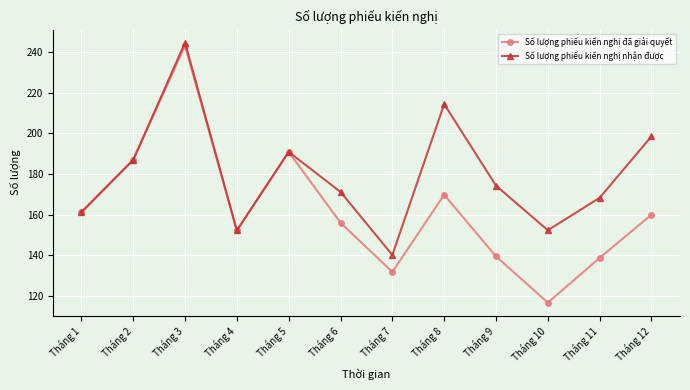

Is the value of Số lượng phiếu kiến nghị nhận được at Tháng 1 greater than the value of Số lượng phiếu kiến nghị đã giải quyết at Tháng 8?

No